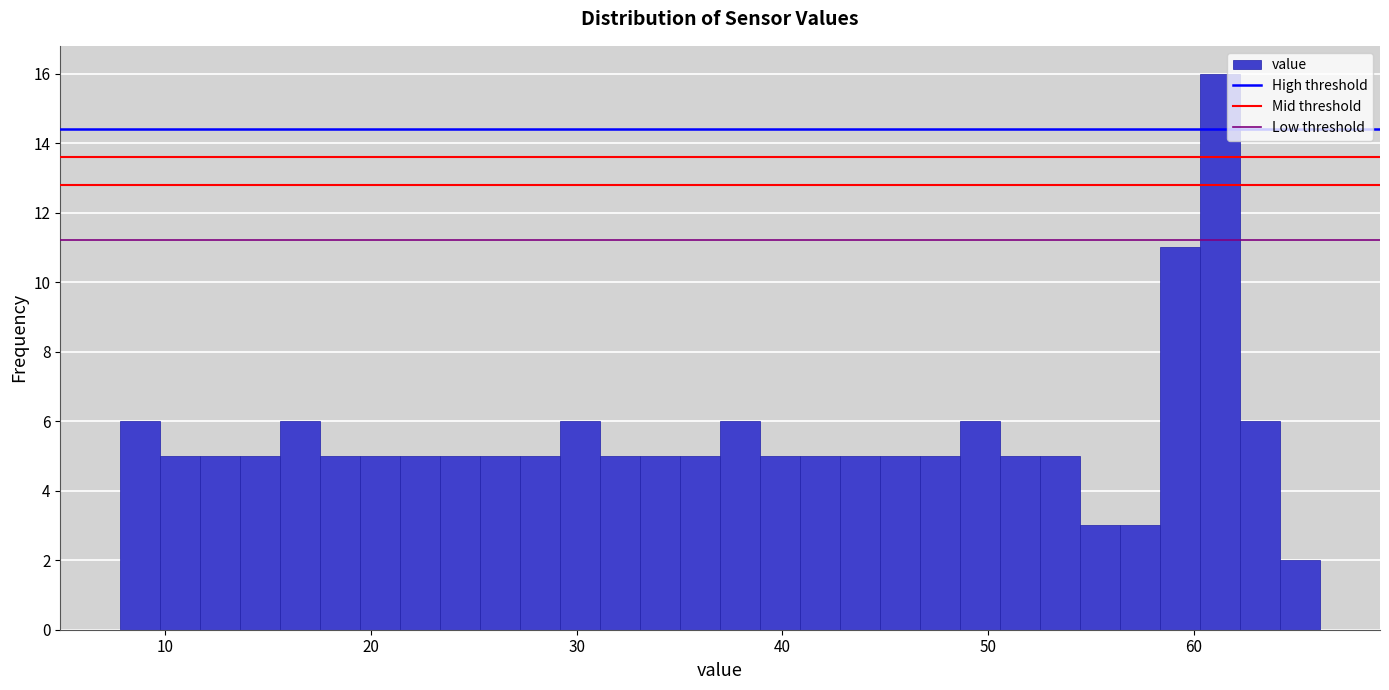

Read against the x-axis, roughly where is the centre of the tallest bar?

61